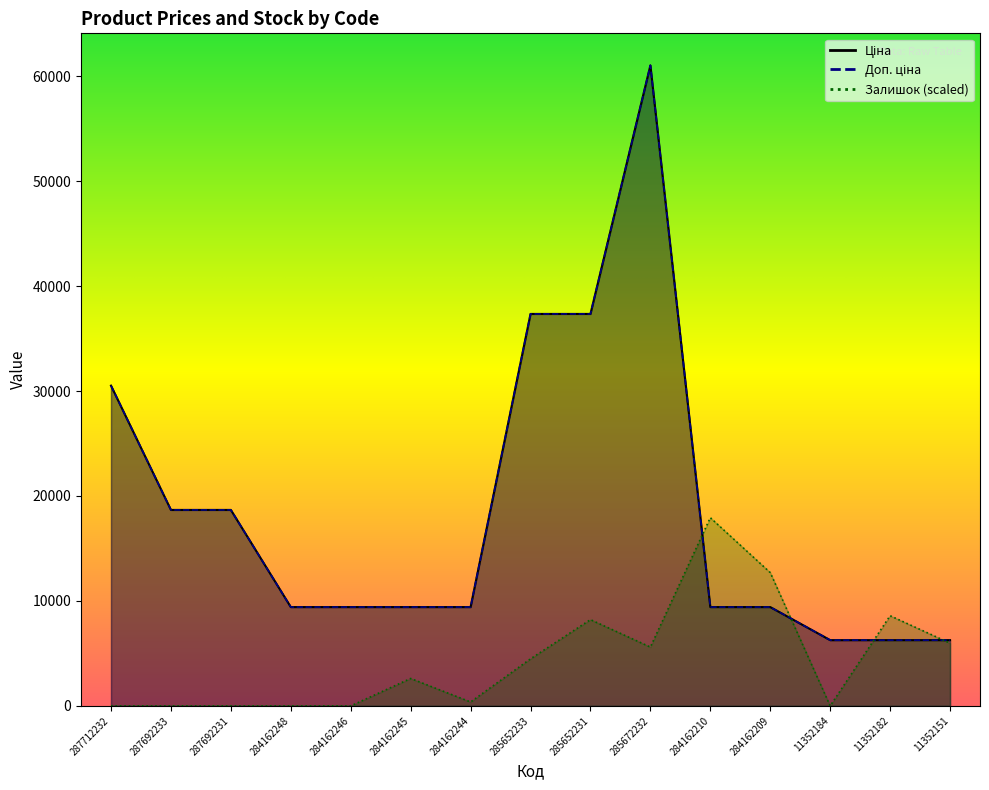

Which has a higher value, 11352184 or 284162210?

284162210